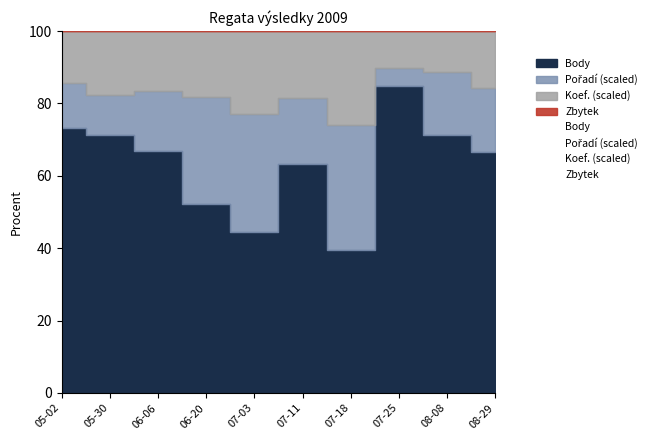

How many data points does each series have?

10